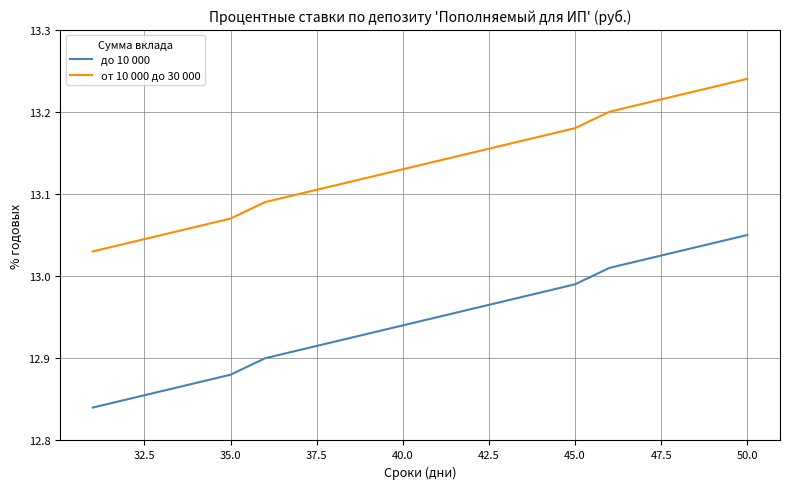

How many lines are shown in the chart?

2